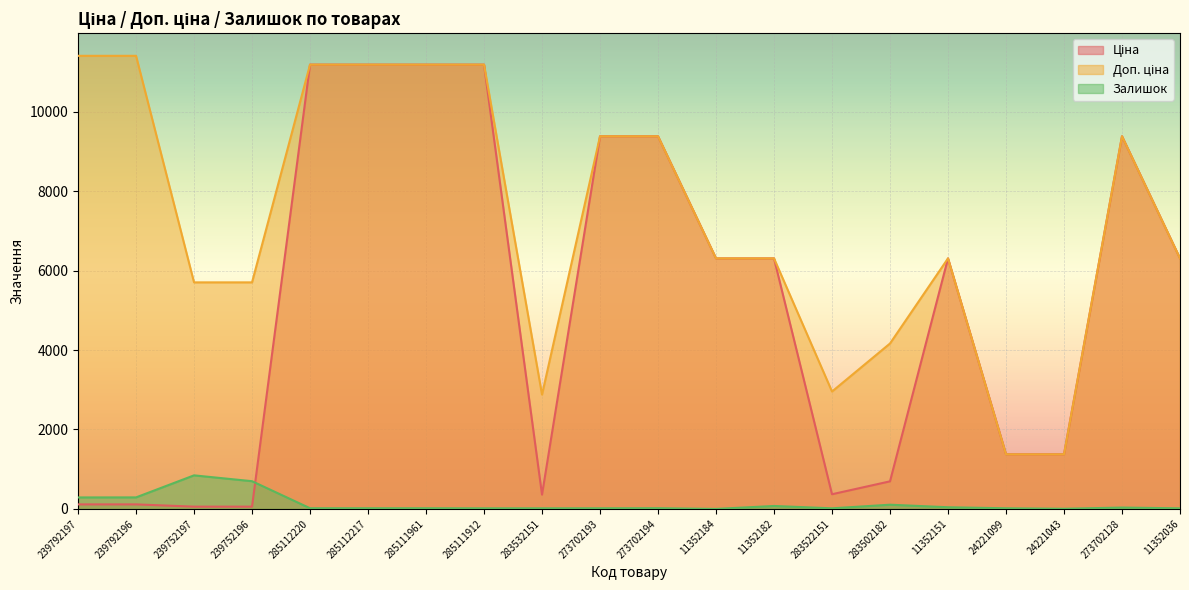

In Доп. ціна, how many points are higher than both neighbors (excluding endpoints)?

2